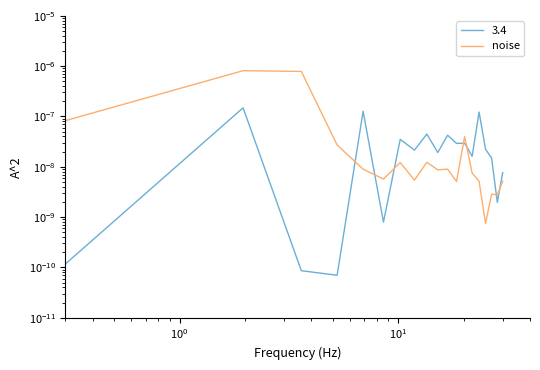

The value at 17 is 0.0. True or false?

False